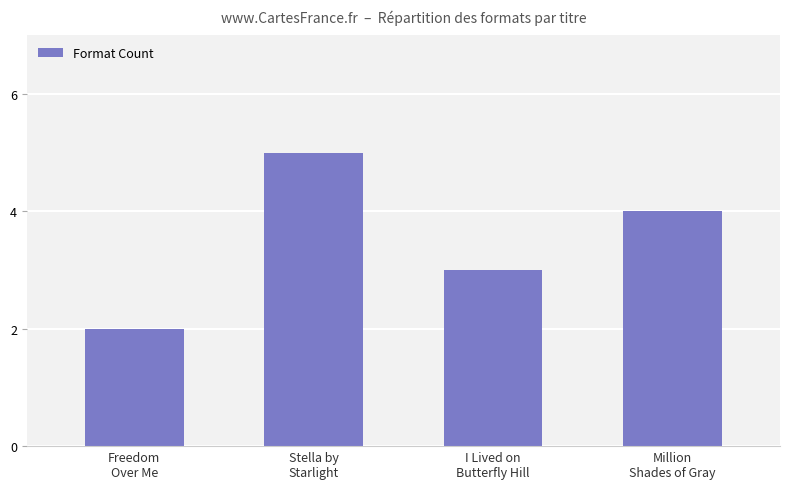

How many data points are less than 4?

2